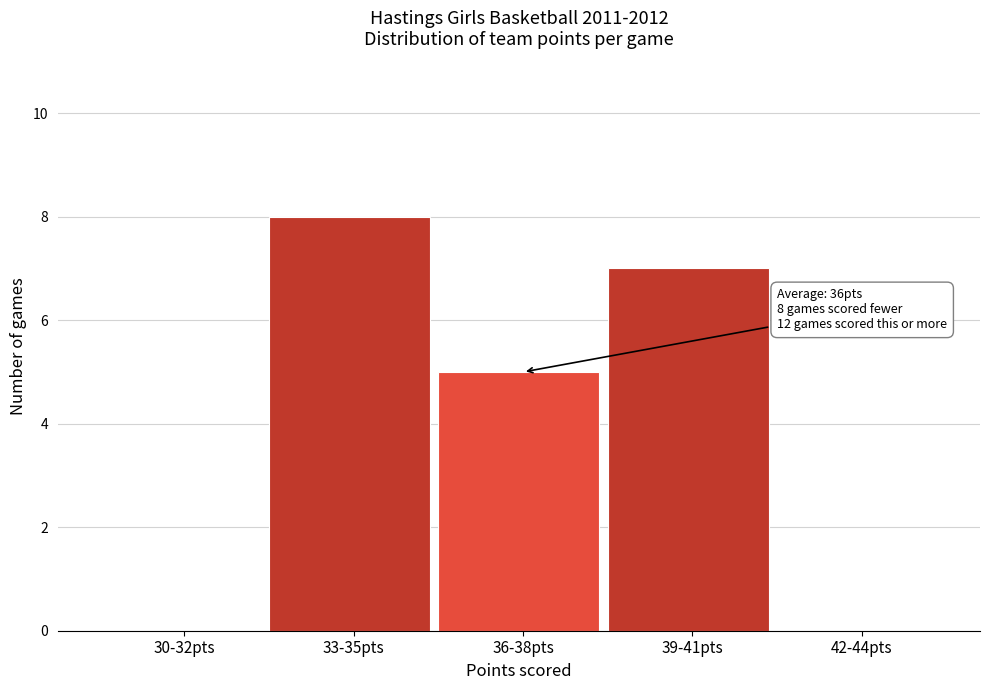

Reading right to left, transcribe all the data shown in this chart.

42-44pts=0	39-41pts=7	36-38pts=5	33-35pts=8	30-32pts=0